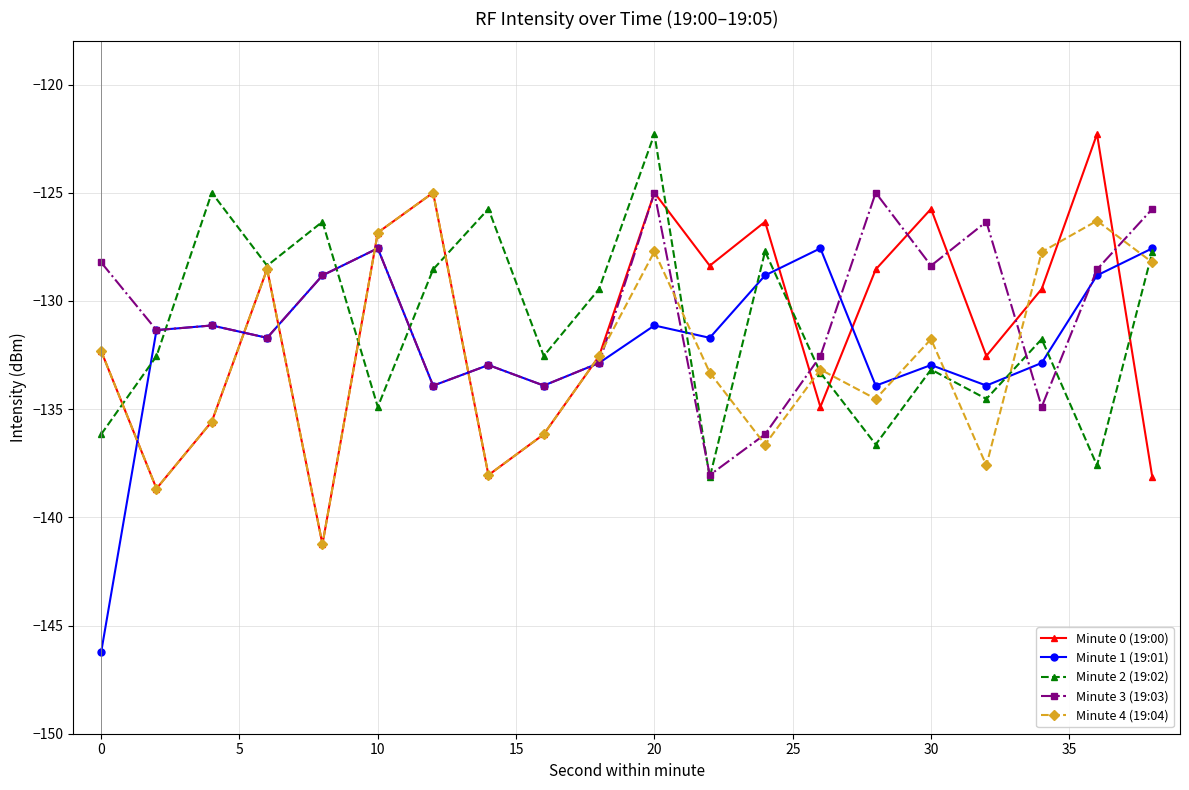

What is the value of the Minute 3 (19:03) point at the 5th from the left?

-128.8